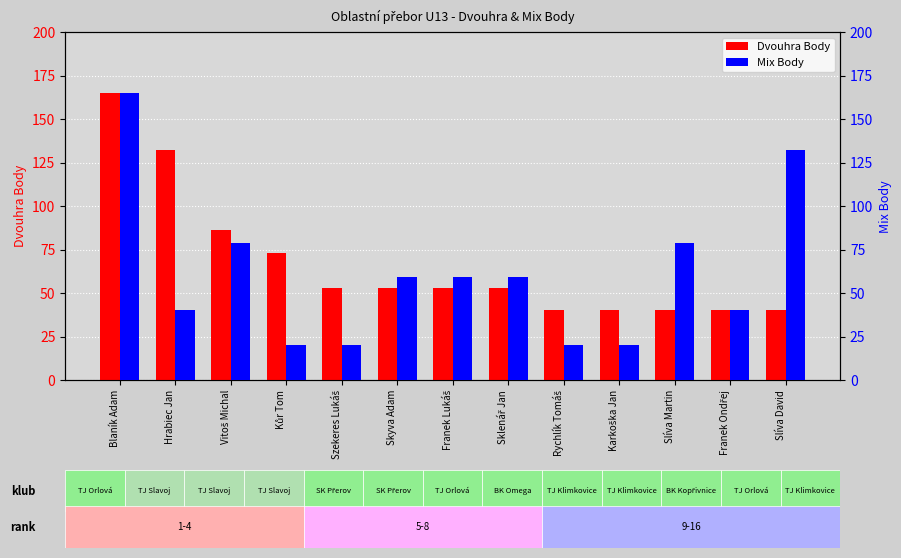

Are the bars grouped side by side (vs. stacked)?

Yes